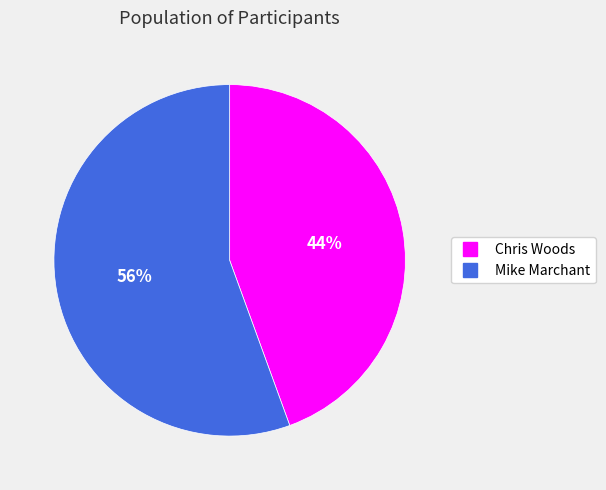

Is there a majority slice in this chart?

Yes